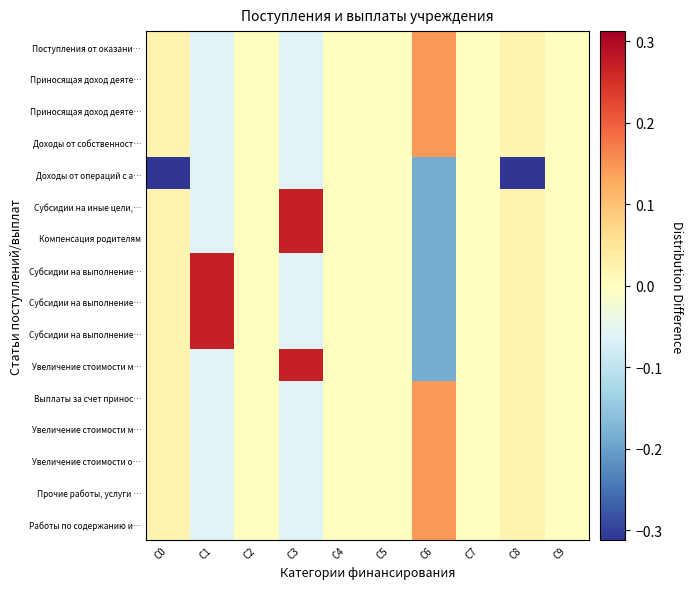

At which category does the chart reach its peak across all series?

C3